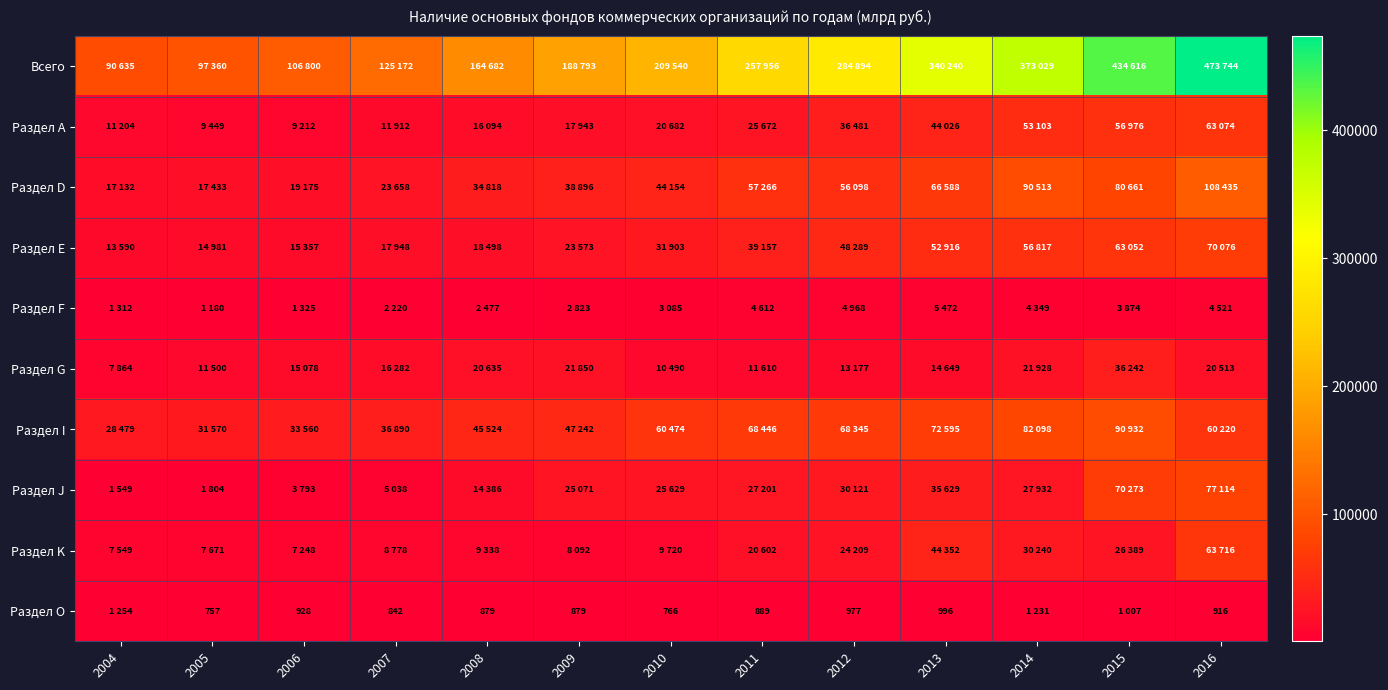

Count the number of categories in the chart.

13